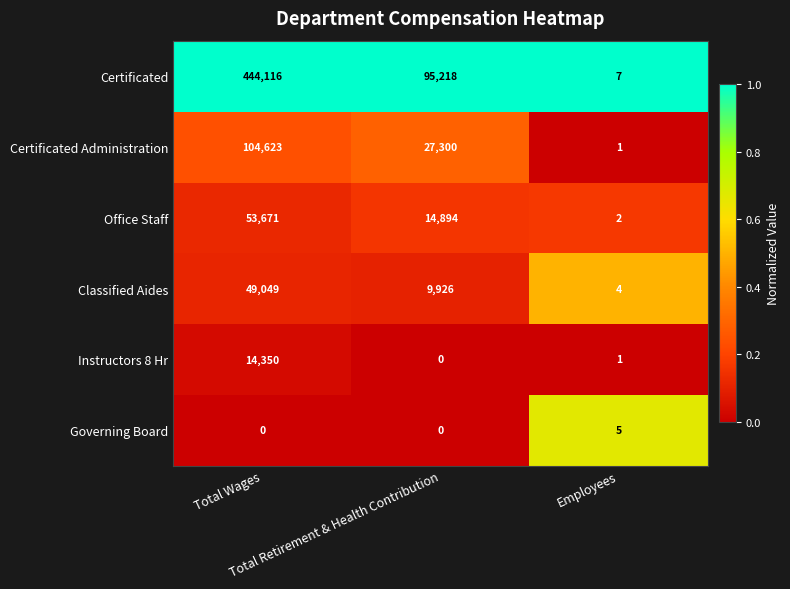

What is the maximum value for Instructors 8 Hr?

14350